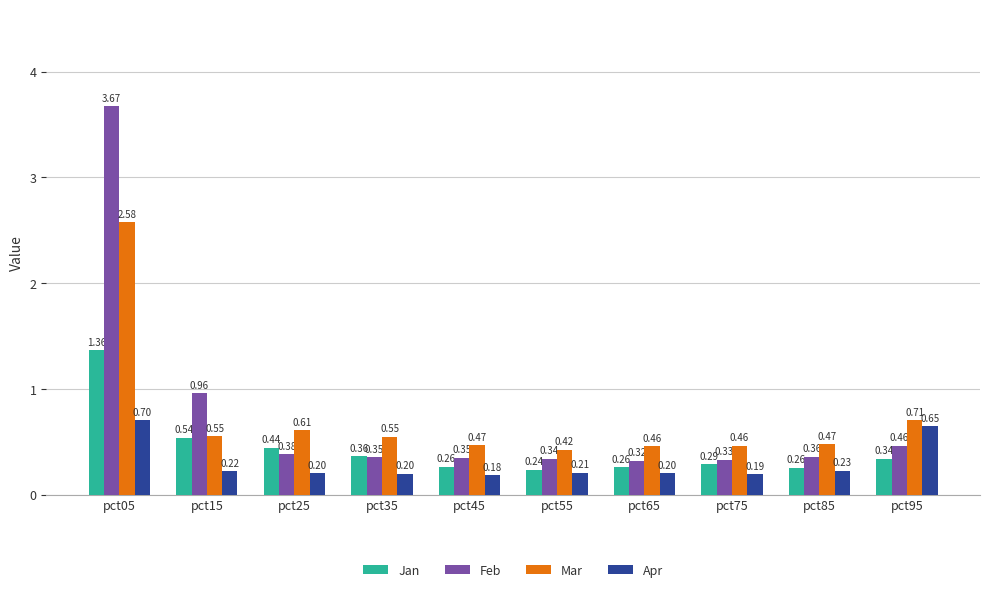

Are the bars horizontal?

No